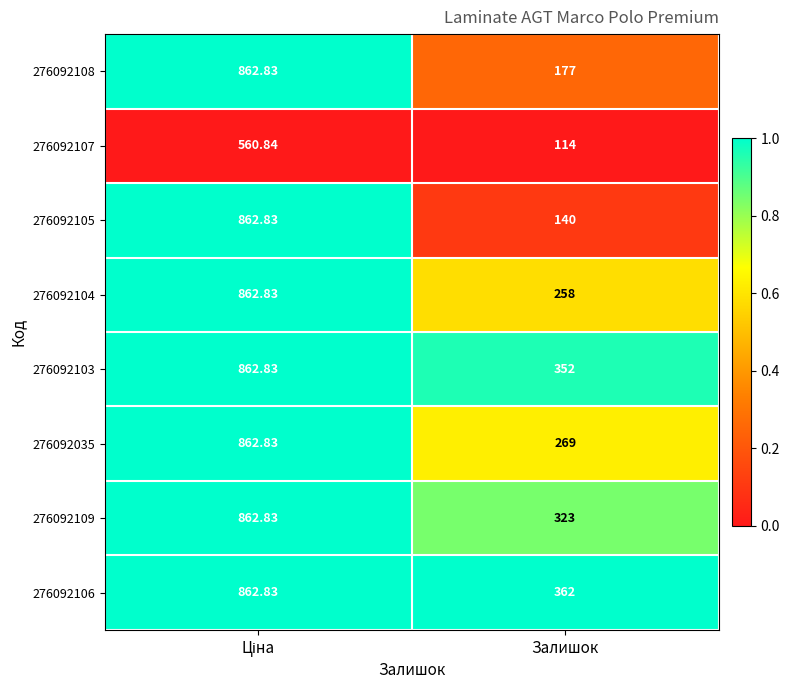

What is the spread (max minus min) of values at Залишок?

248.0